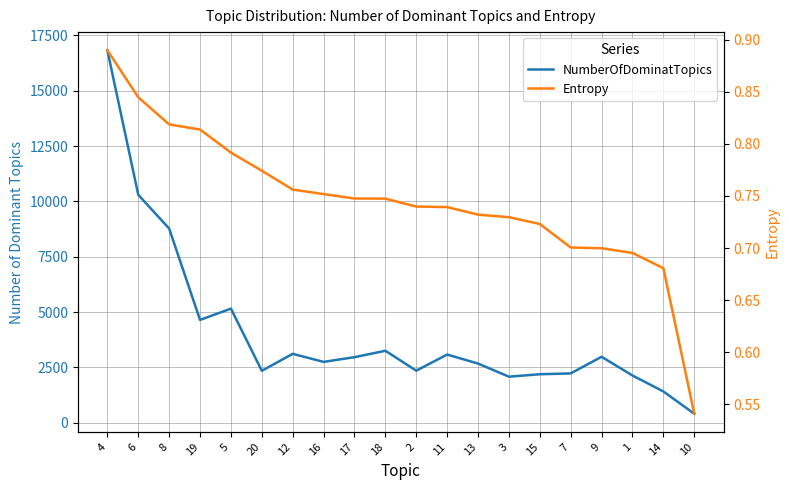

Does the chart display data point markers on the line(s)?

No